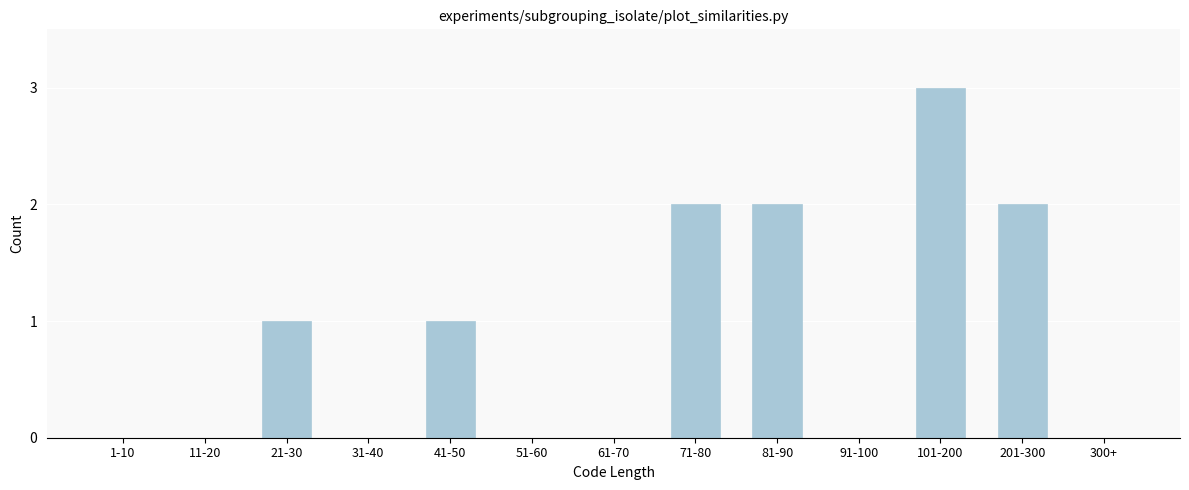

Reading left to right, what are all the values shown in this chart?

1-10=0	11-20=0	21-30=1	31-40=0	41-50=1	51-60=0	61-70=0	71-80=2	81-90=2	91-100=0	101-200=3	201-300=2	300+=0